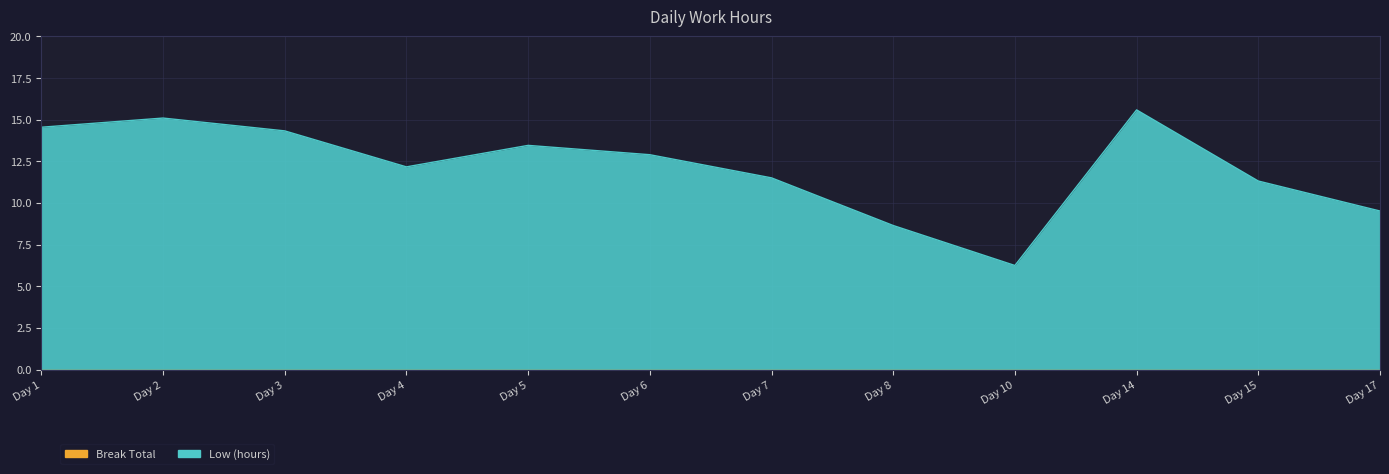

The value at Day 7 is 20.4. True or false?

False